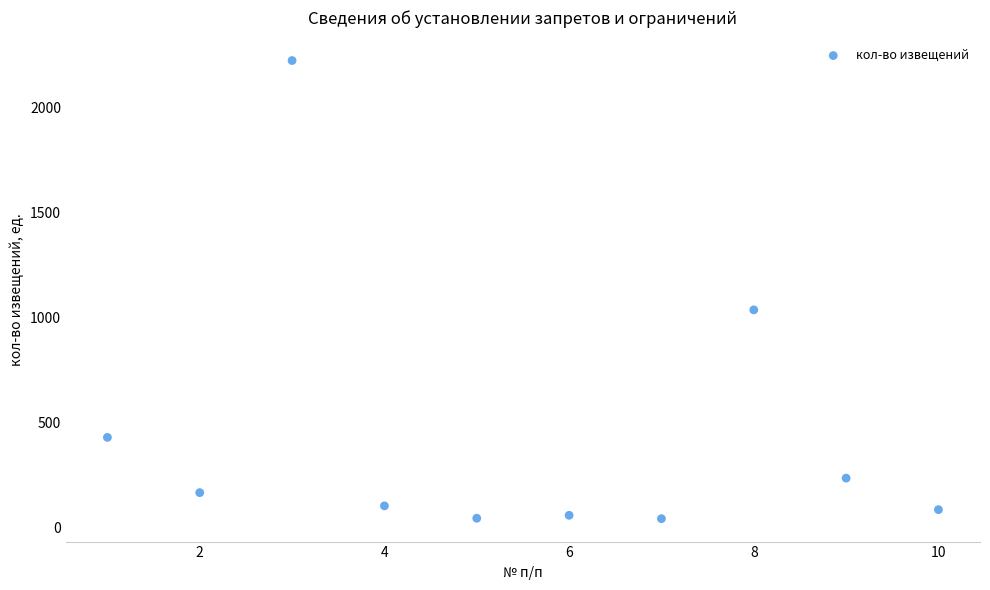

What Y value in the scatter plot is closest to 1132?

1036